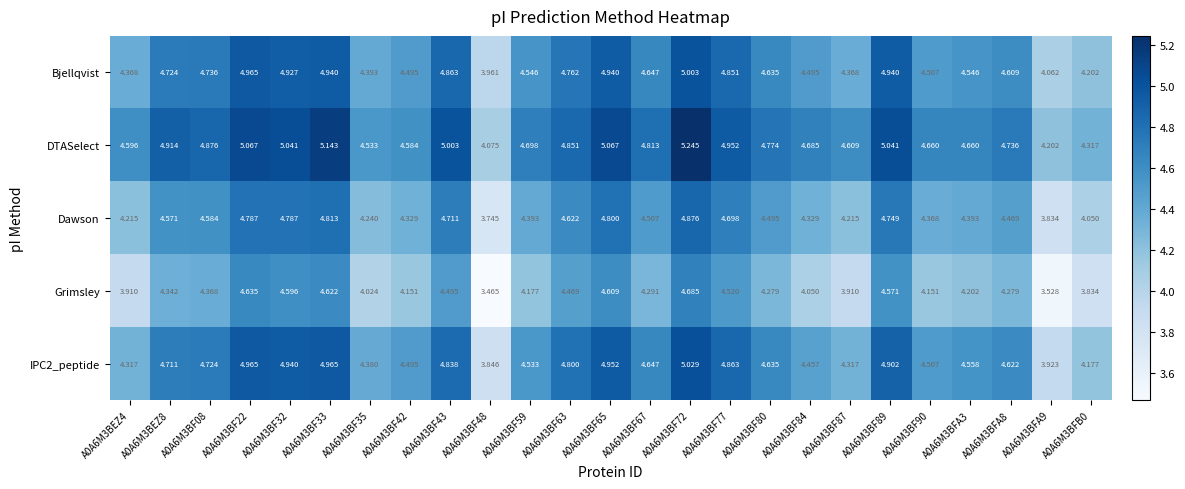

Which series has the largest total across all categories?

DTASelect